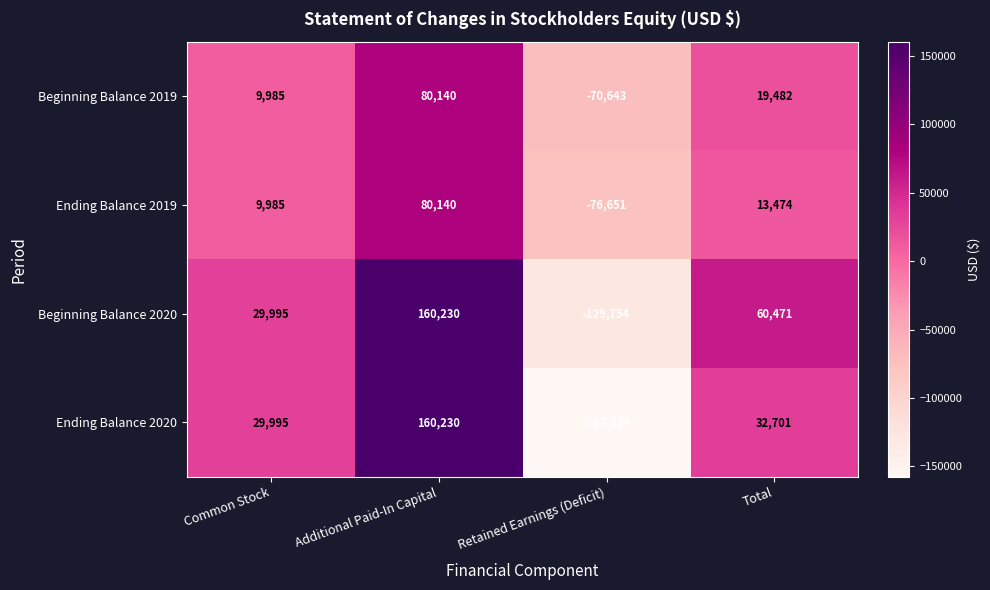

The value of Beginning Balance 2020 at Retained Earnings (Deficit) is -213409. True or false?

False